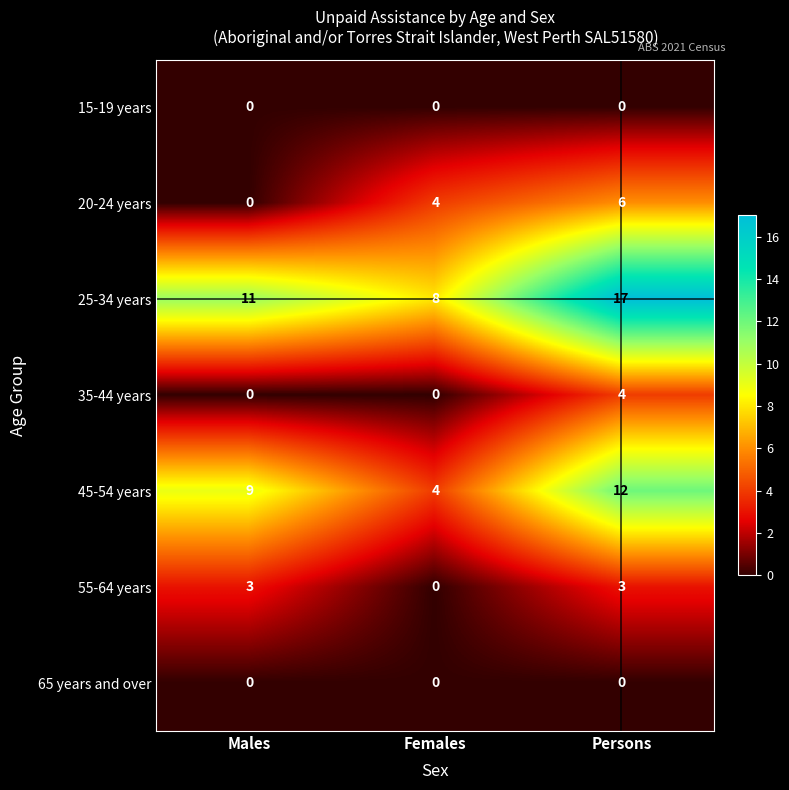

Reading left to right, extract all data points from this chart.

15-19 years: Males=0	Females=0	Persons=0
20-24 years: Males=0	Females=4	Persons=6
25-34 years: Males=11	Females=8	Persons=17
35-44 years: Males=0	Females=0	Persons=4
45-54 years: Males=9	Females=4	Persons=12
55-64 years: Males=3	Females=0	Persons=3
65 years and over: Males=0	Females=0	Persons=0